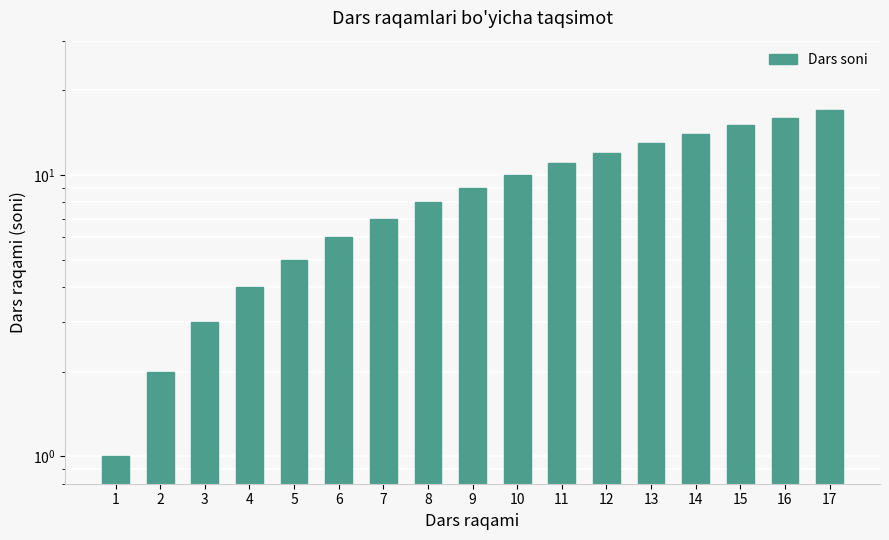

What is the difference between the second highest and minimum values?

15